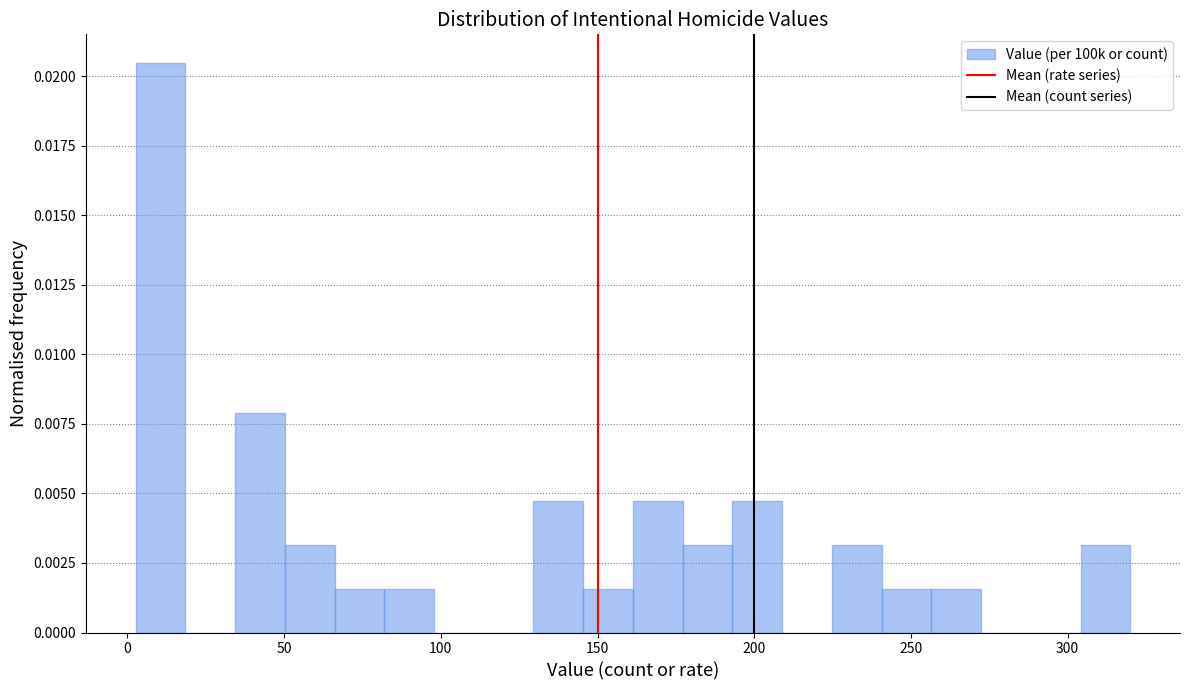

Read against the x-axis, roughly where is the centre of the tallest bar?

10